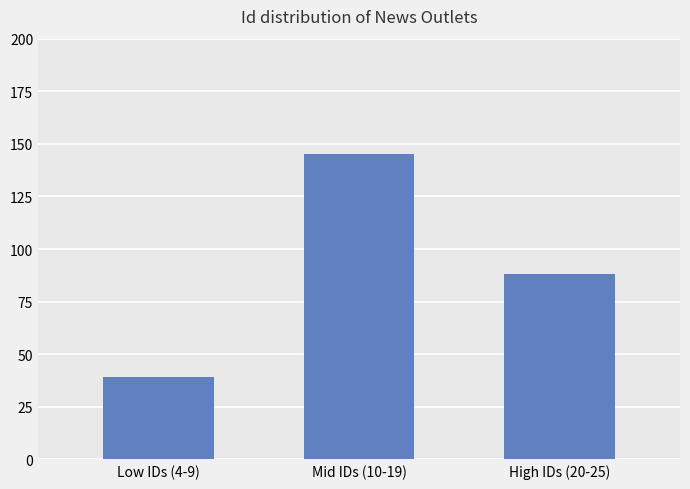

Are the bars grouped side by side (vs. stacked)?

No